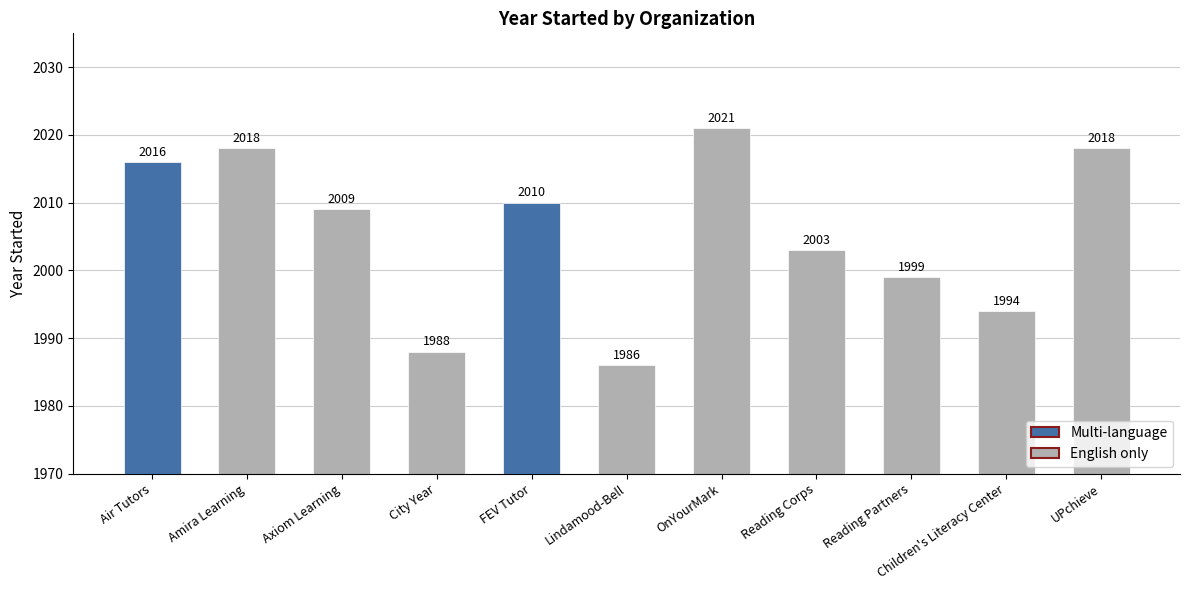

What is the difference between the values at City Year and Reading Partners?

11